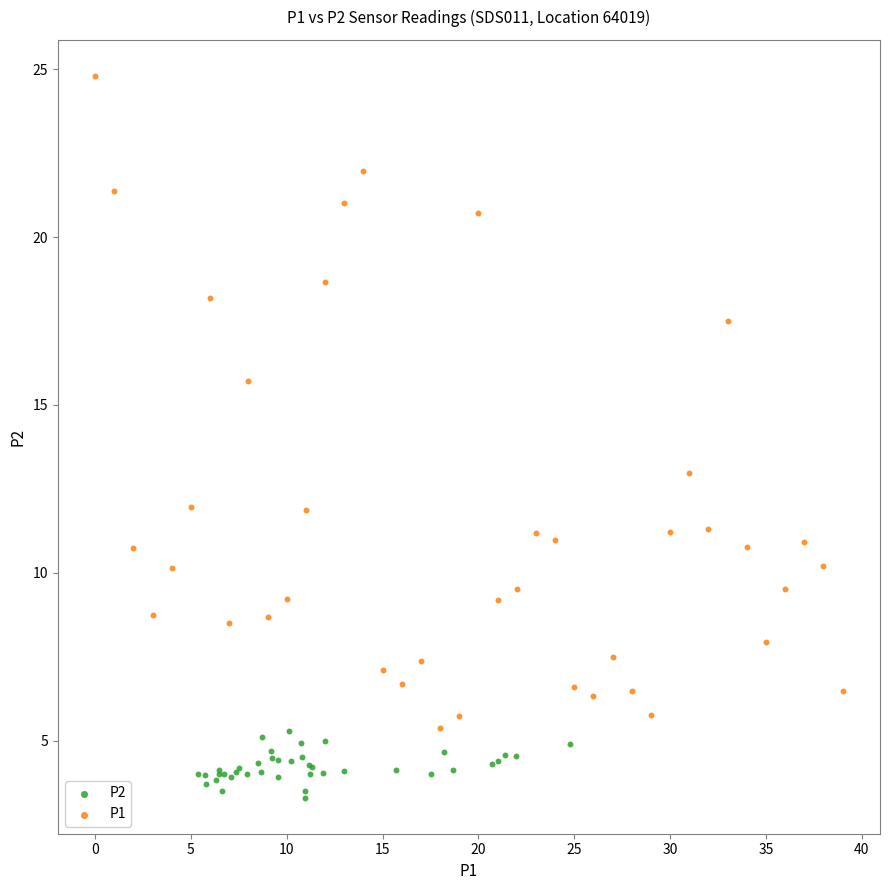

Which series reaches the maximum Y coordinate?

P1